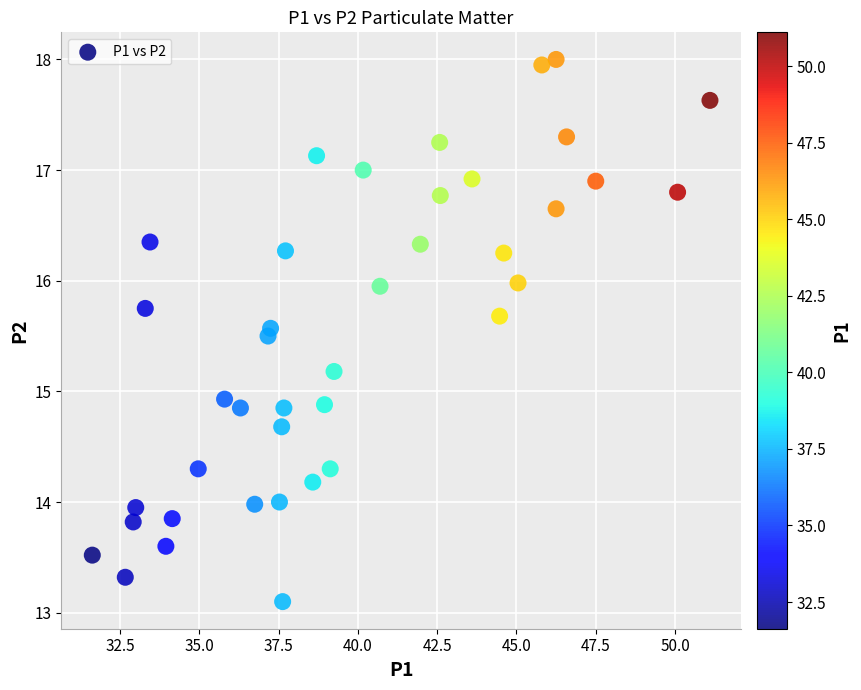

What is the range of X values (max minus min)?

19.5